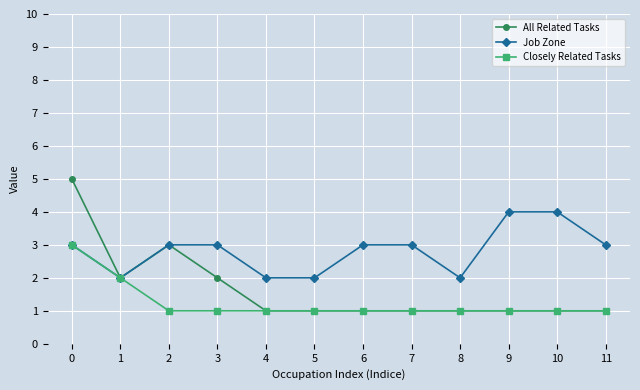

Rank the series at 3 from highest to lowest value.

Job Zone, All Related Tasks, Closely Related Tasks